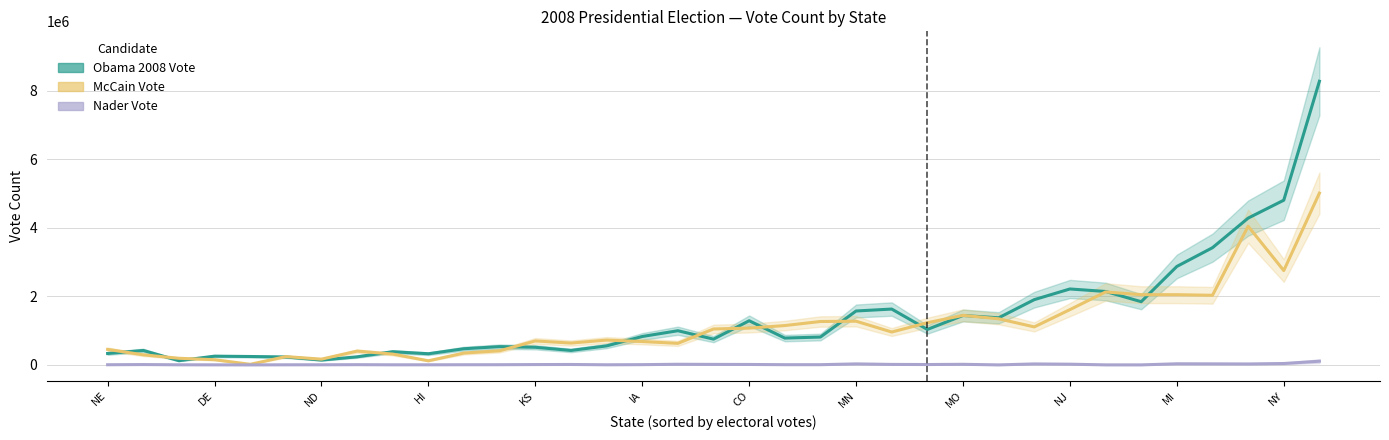

The value of McCain Vote at 14 is 1197108. True or false?

False